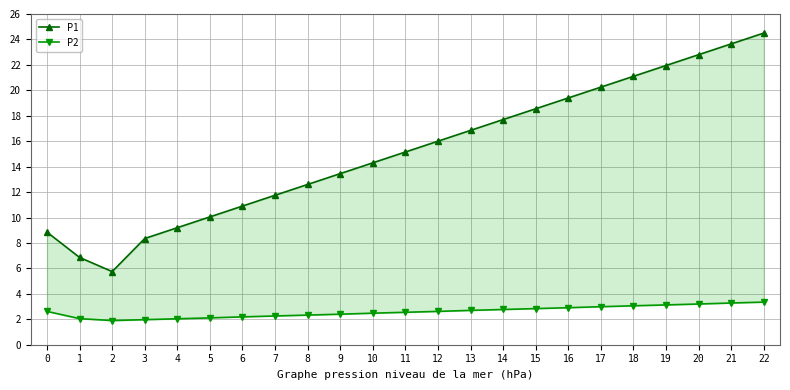

What is the difference between the maximum and minimum values in the P1 series?

18.8